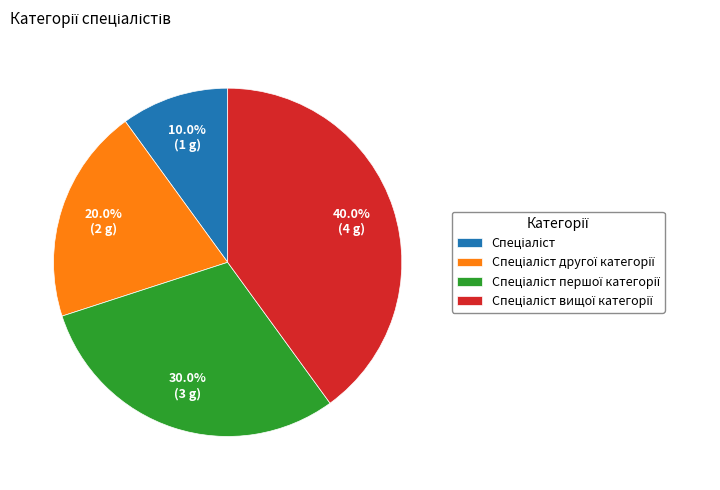

Is there a majority slice in this chart?

No